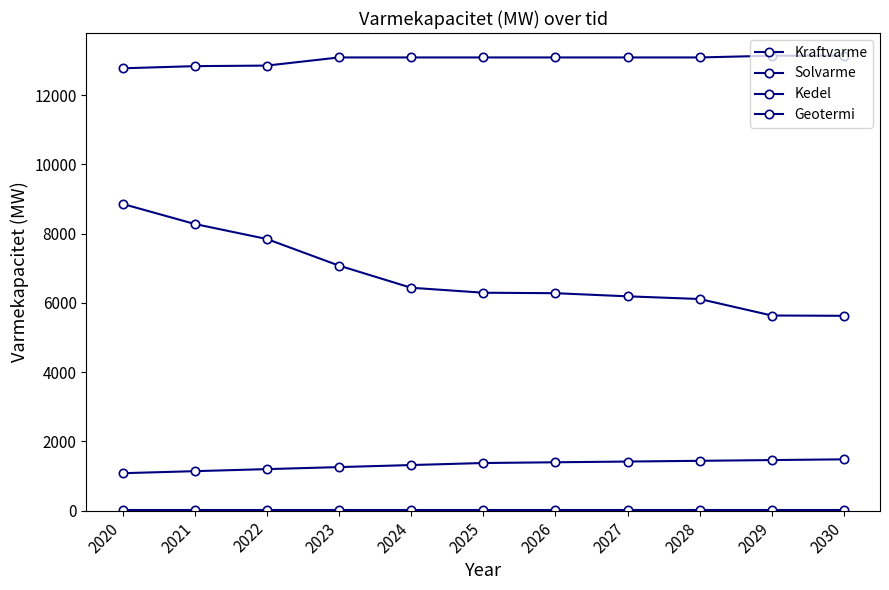

Is this an area chart (filled region under the line)?

No